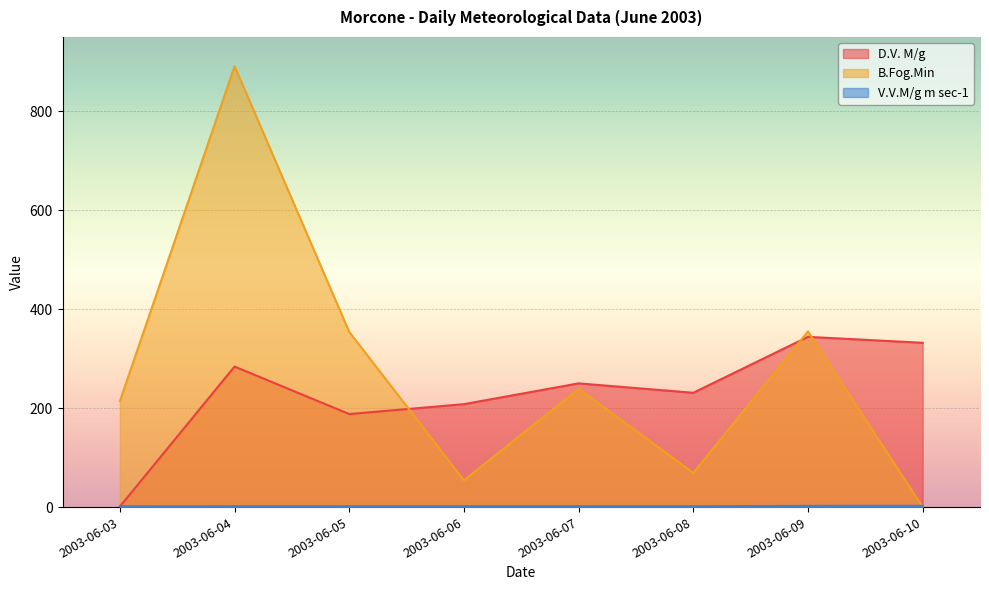

What is the value of the B.Fog.Min point at the 7th from the left?

355.0